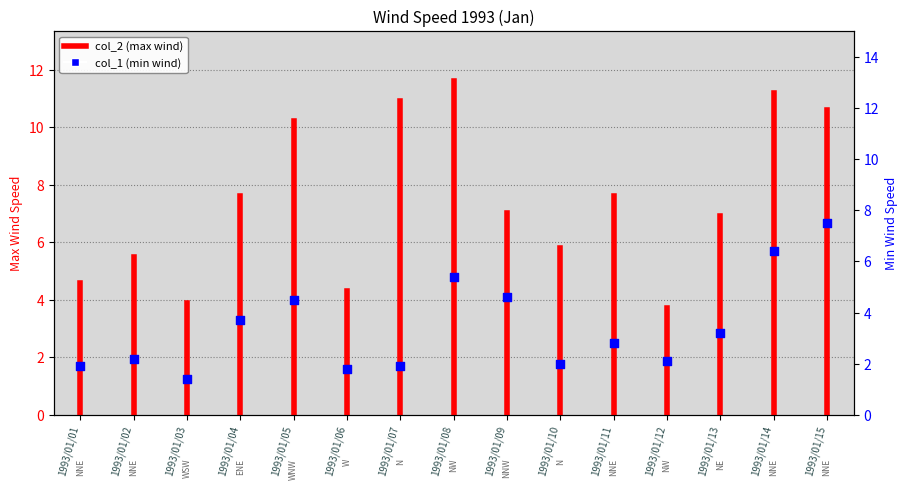

Which has a higher value, 1993/01/03 or 1993/01/10?

1993/01/10